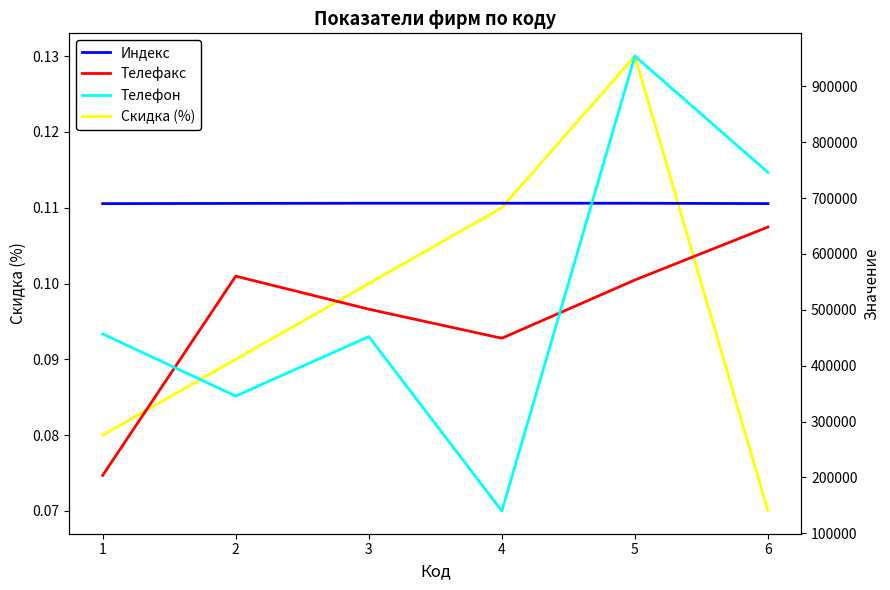

List the labels in order of Скидка (%) value, smallest first.

6, 1, 2, 3, 4, 5